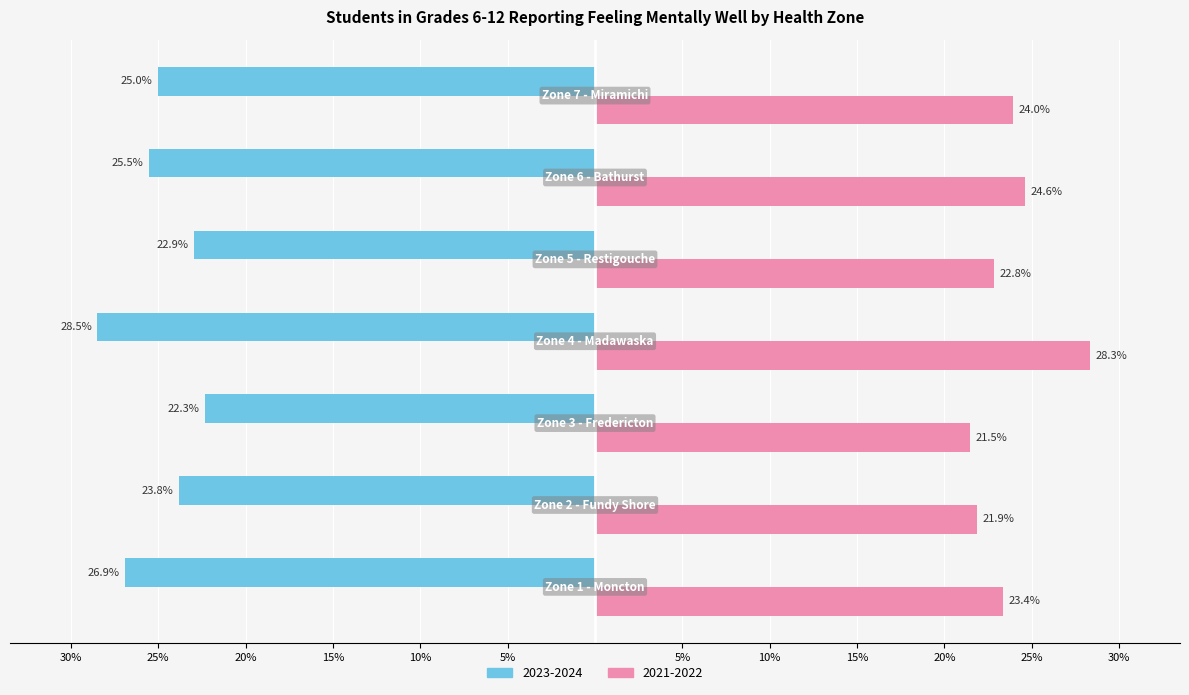

What are all the series names shown in the legend?

2023-2024, 2021-2022